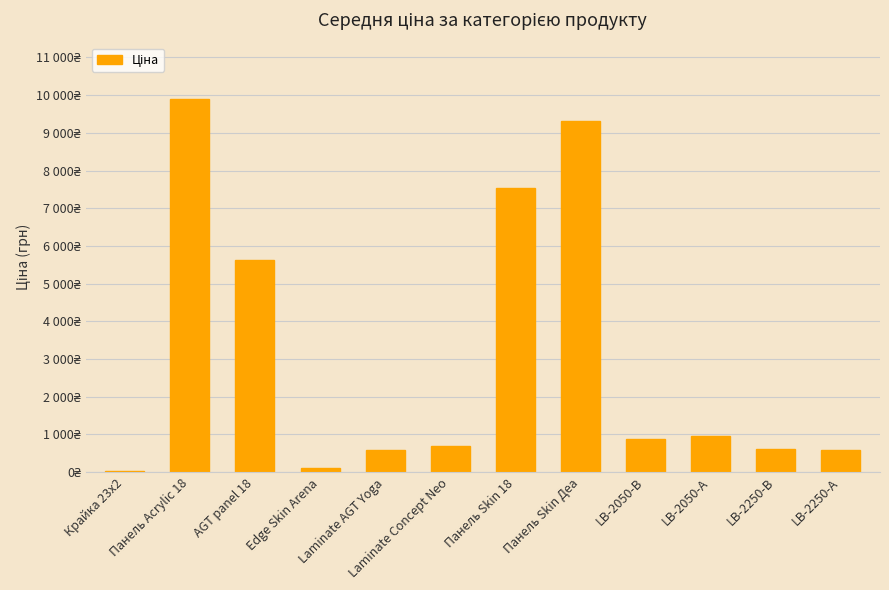

What is the sum of all values?

36866.6